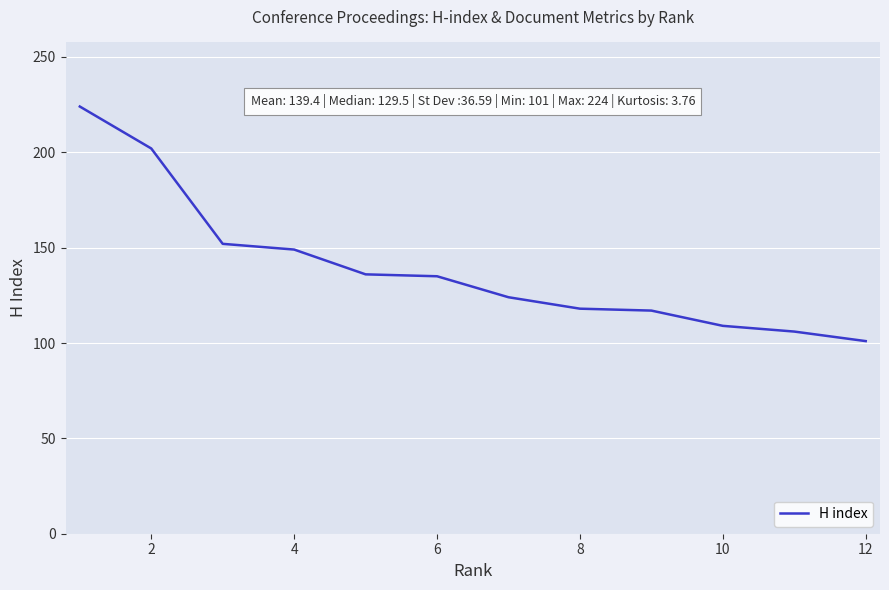

What is the minimum value shown in the chart?

101